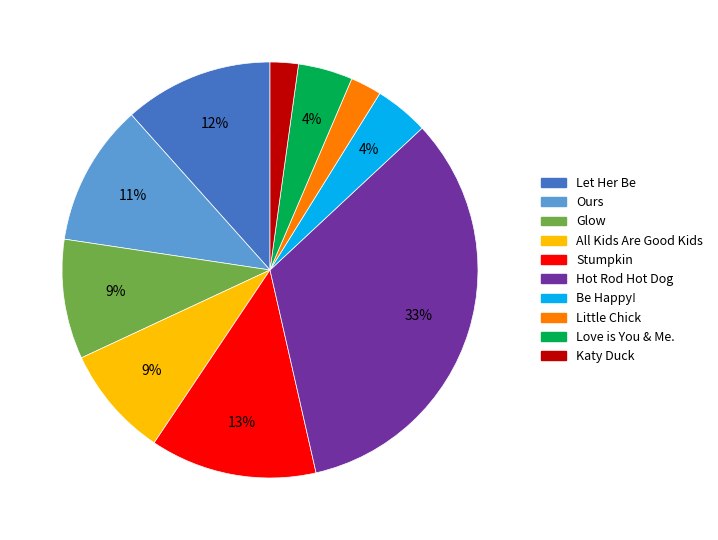

Is it true that All Kids Are Good Kids is 22% of the pie?

False